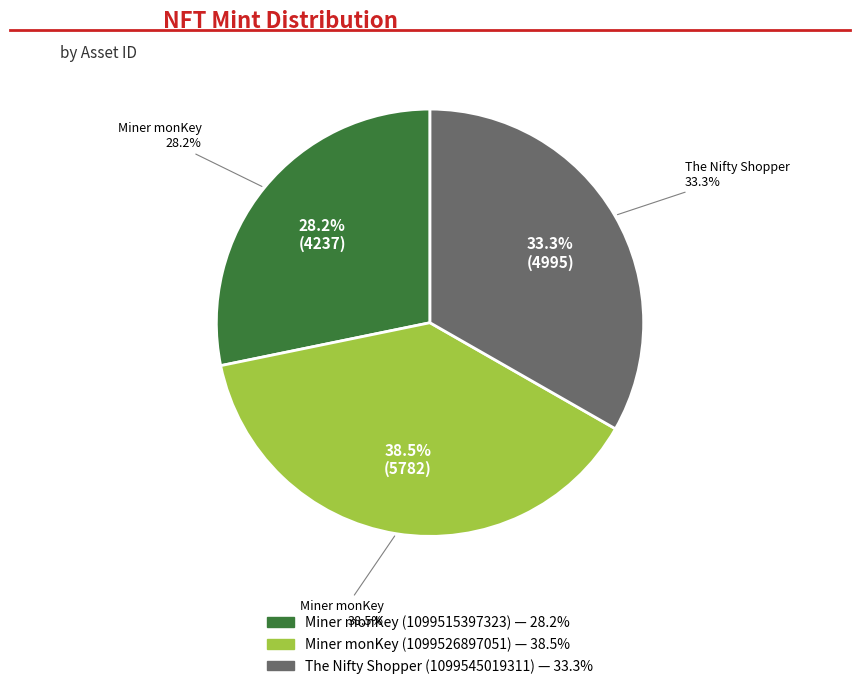

What percentage do Miner monKey
(1099515397323) and The Nifty Shopper
(1099545019311) together represent?

61.5%